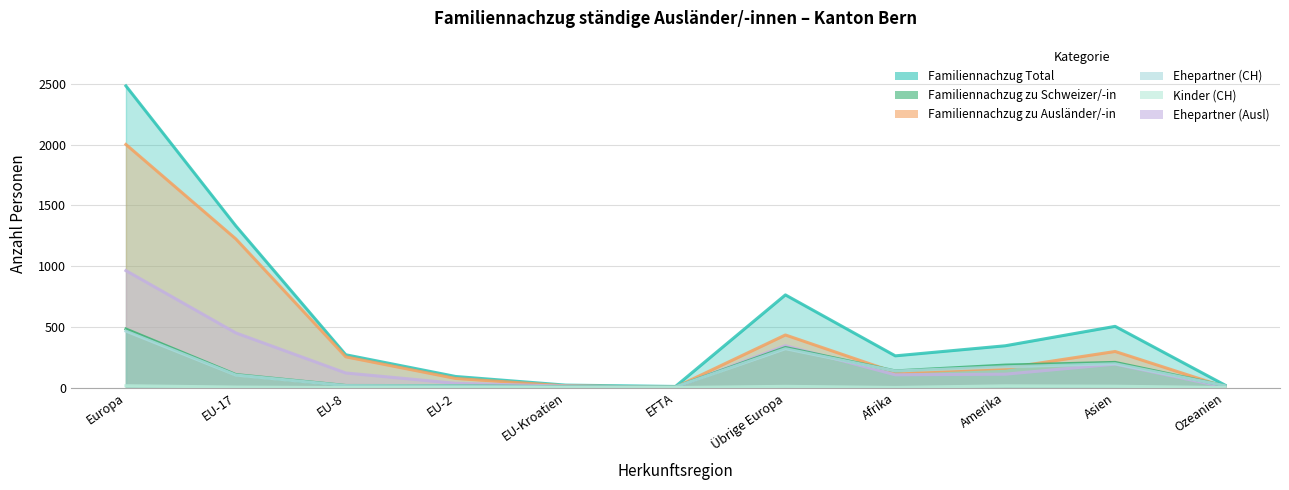

How many series are shown in this chart?

6